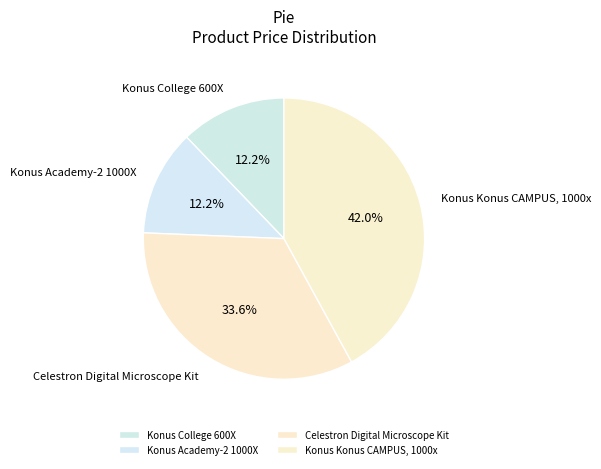

To the nearest percent, what portion does Konus Academy-2 1000X represent?

12%